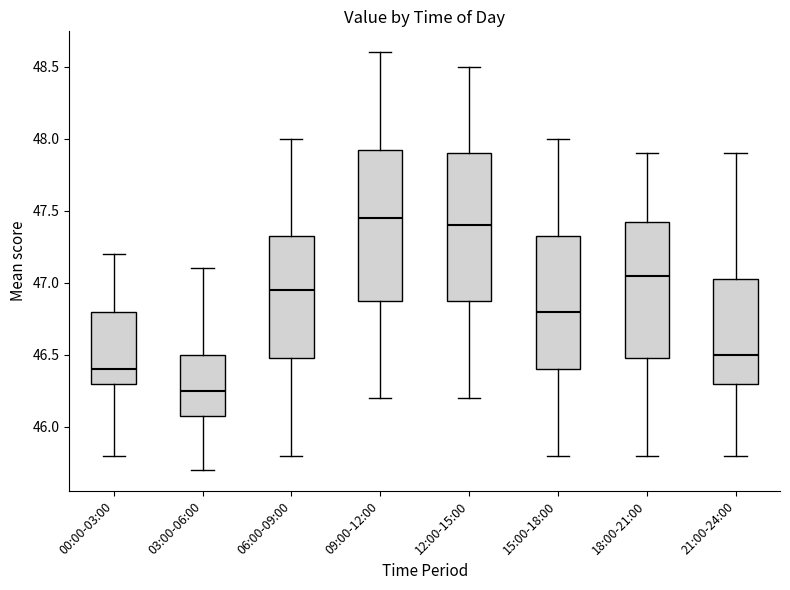

Where is the lower edge of the box for 12:00-15:00 on the y-axis? The values are not printed on the chart, so give them approximately, as read against the axis.

46.90